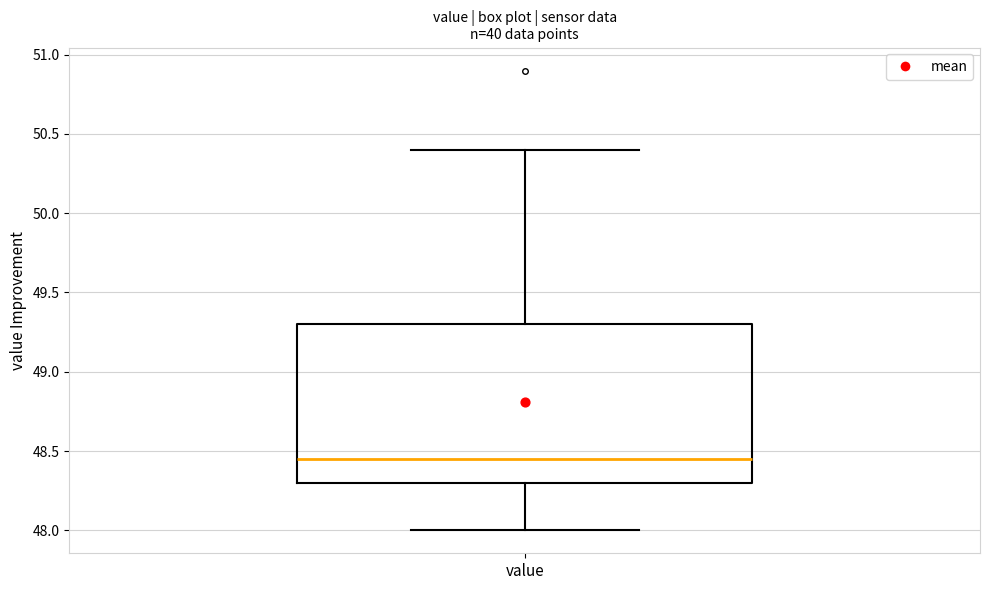

Where does the lower whisker of the box for value end on the y-axis? The values are not printed on the chart, so give them approximately, as read against the axis.

48.00